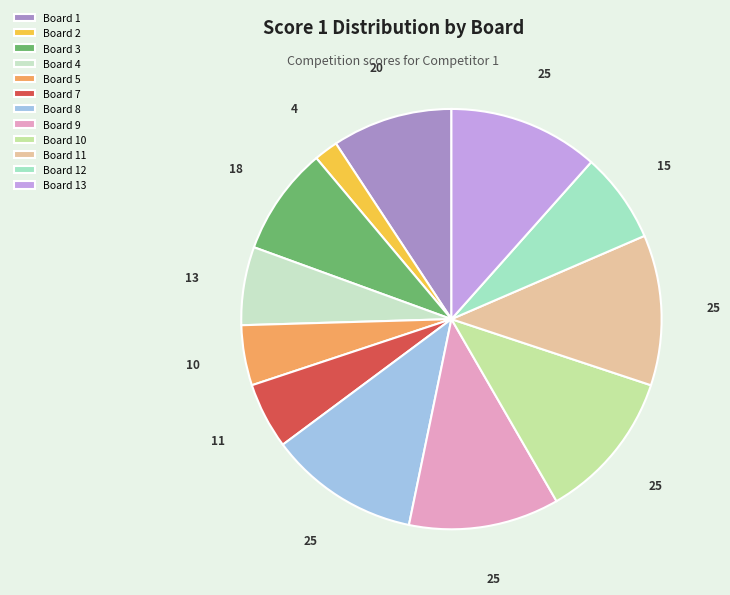

Is there a majority slice in this chart?

No